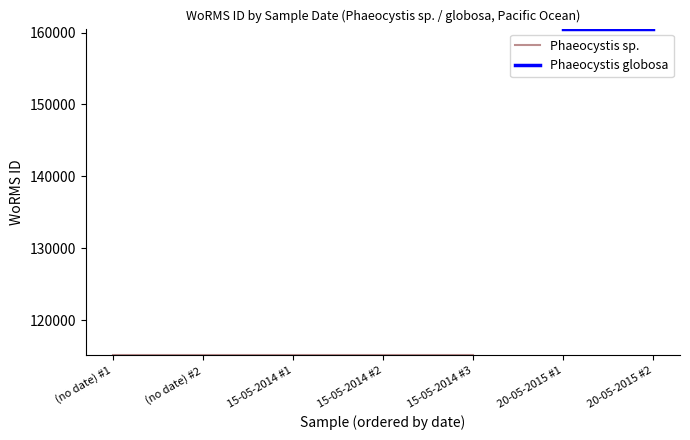

What is the label of the 1st point from the left?

(no date)